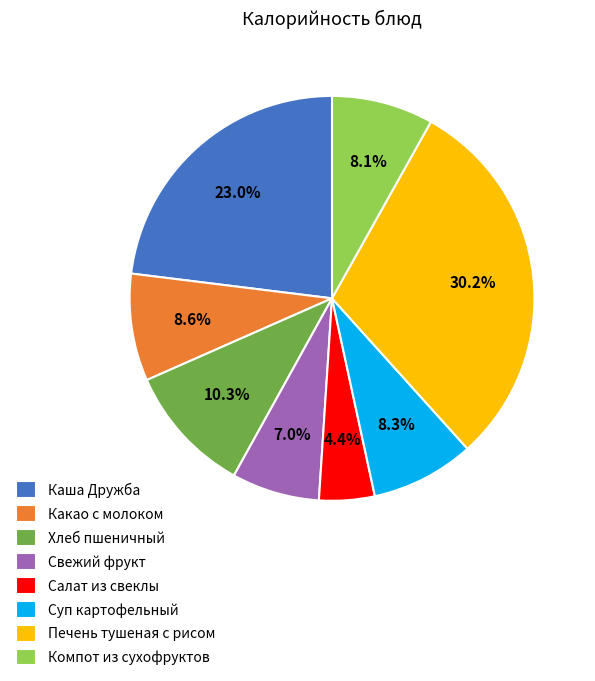

What is the ratio of the value at Какао с молоком to the value at Компот из сухофруктов?

1.1